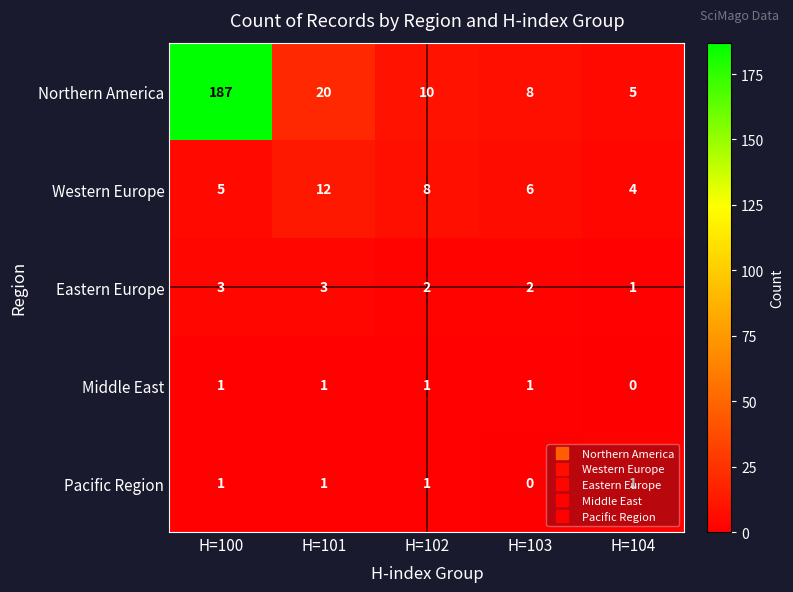

What is the spread (max minus min) of values at H=104?

5